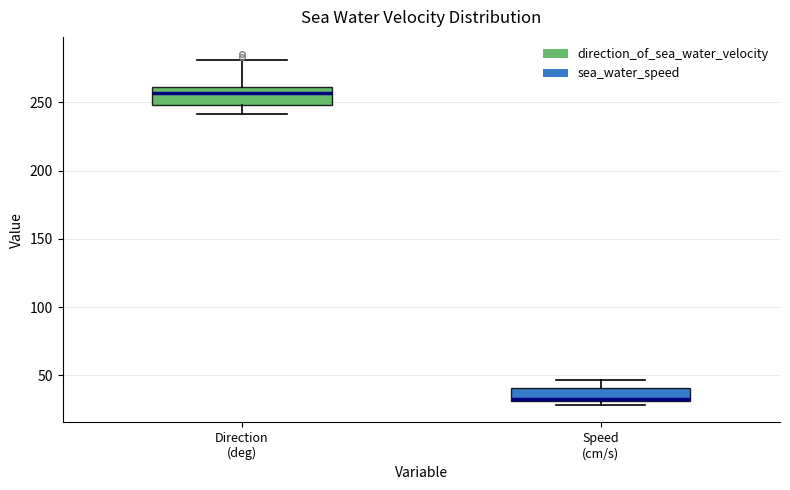

Where does the lower whisker of the box for Direction (deg) end on the y-axis? The values are not printed on the chart, so give them approximately, as read against the axis.

240